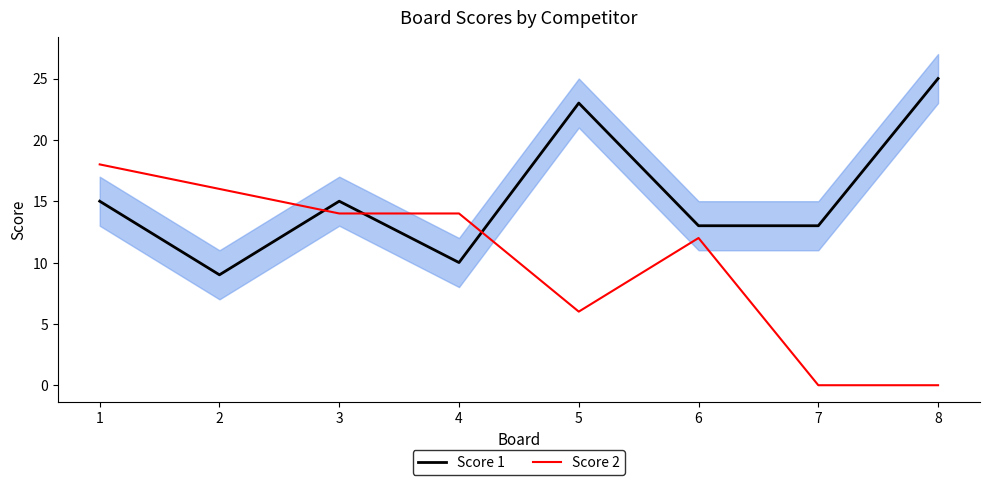

Where does the Score 1 series first go above 15?

5